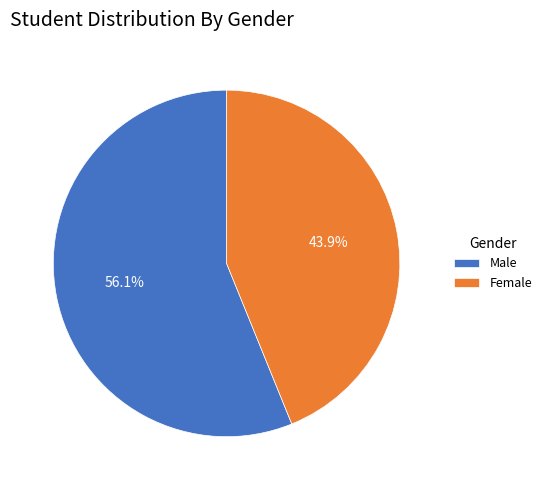

Rank the categories by value from lowest to highest.

Female, Male